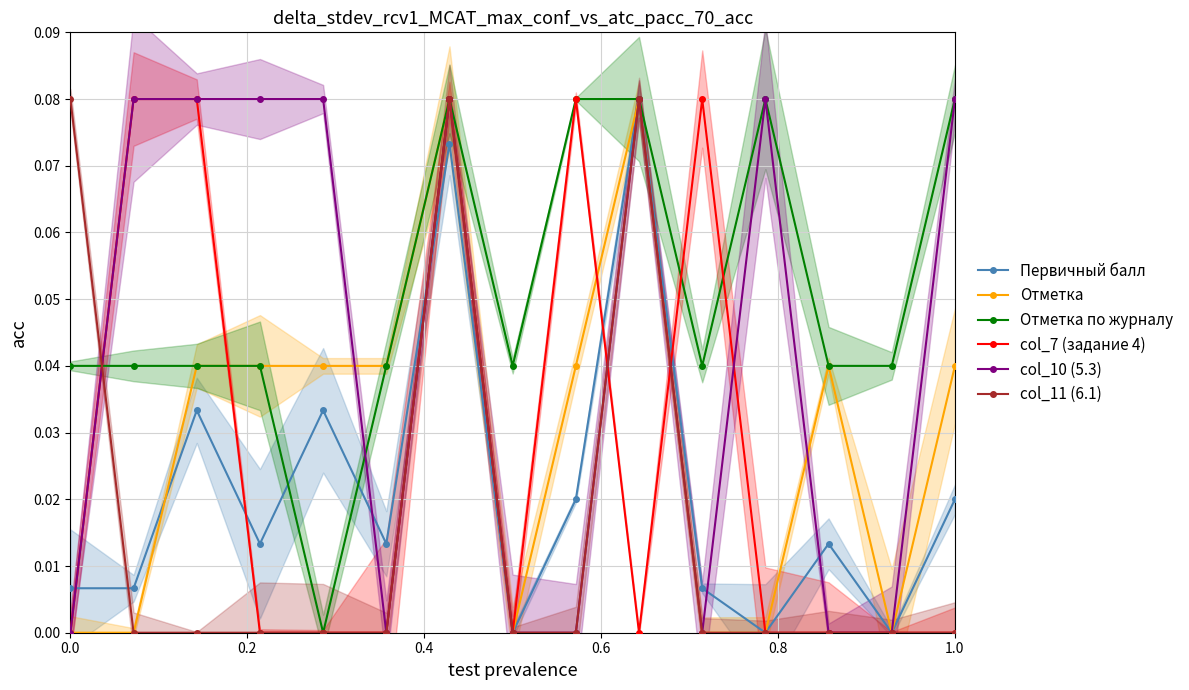

How many Отметка values are between 0 and 1?

15